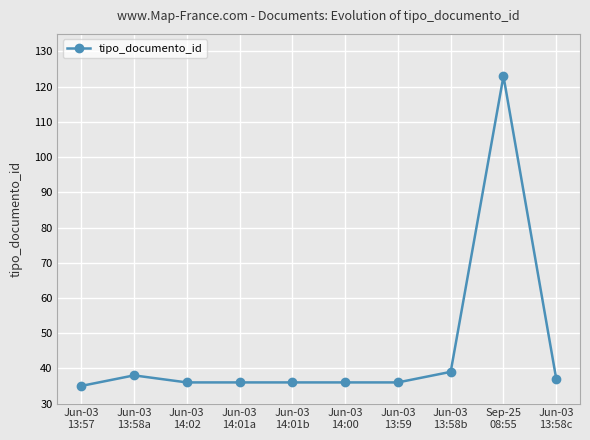

What is the greatest value displayed?

123